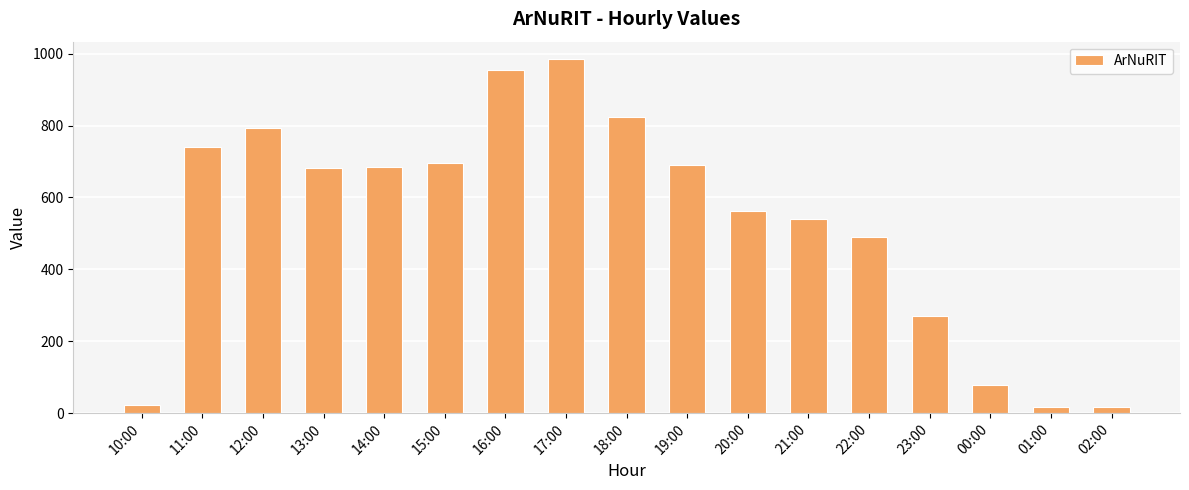

What is the label of the 10th bar from the left?

19:00